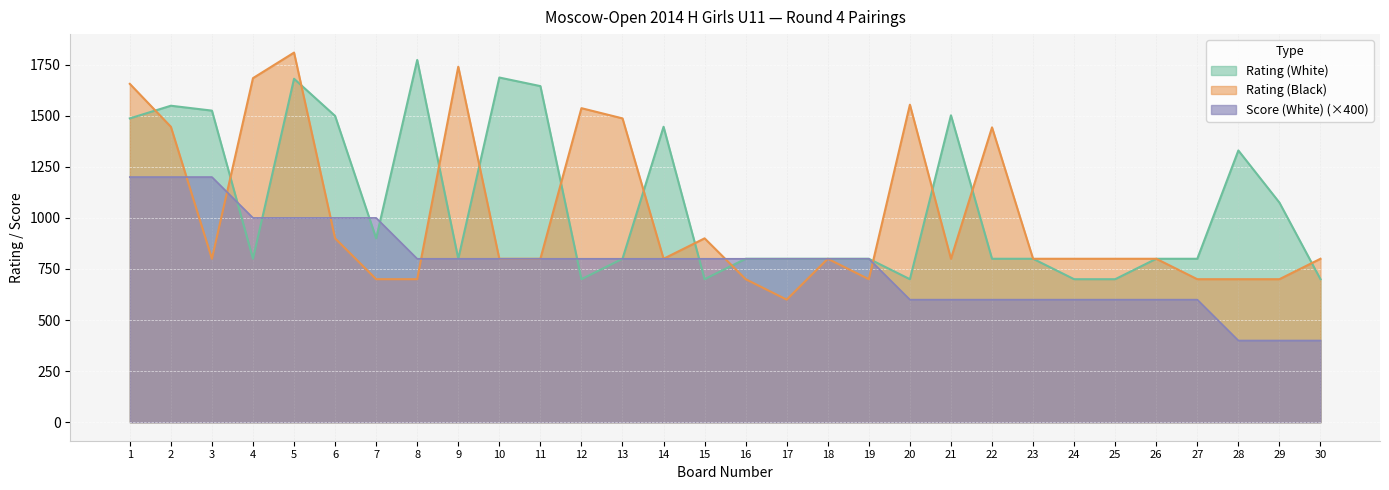

Which category has the highest value across all series?

5